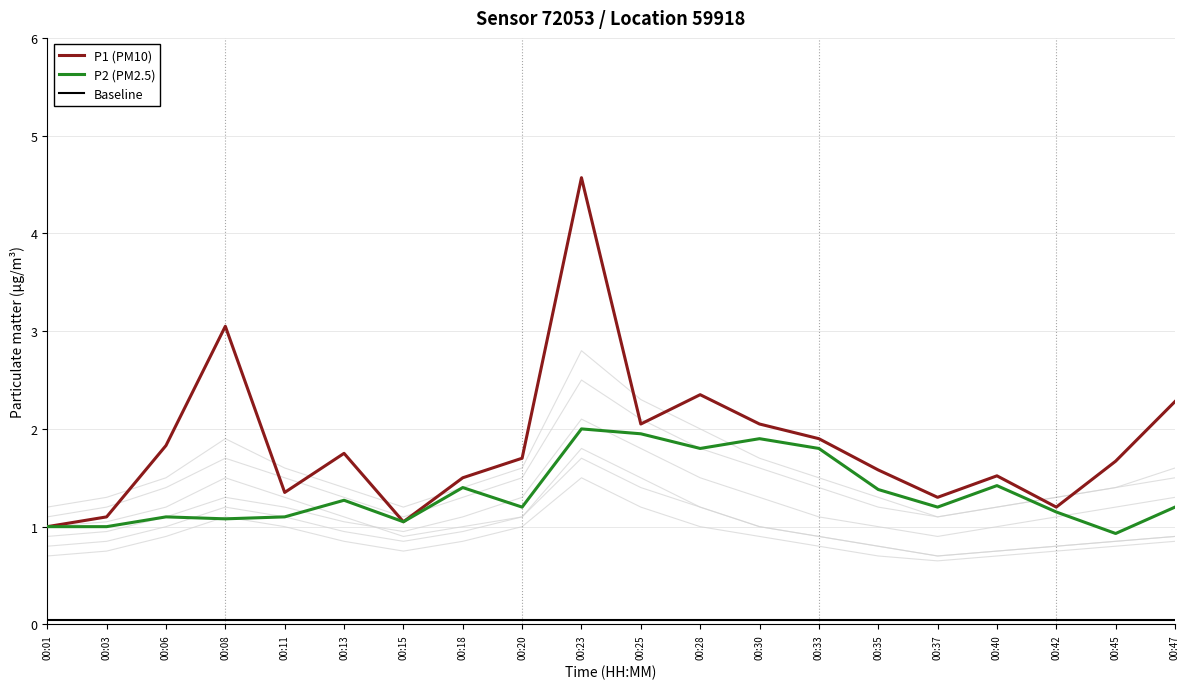

What is the greatest value displayed?

4.6